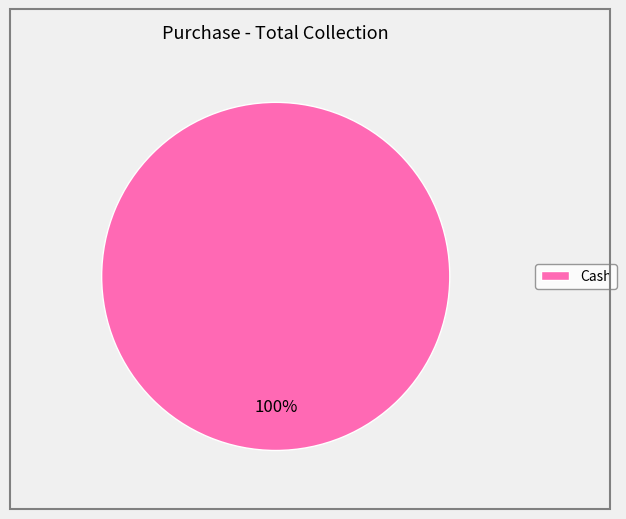

What is the majority slice?

Cash